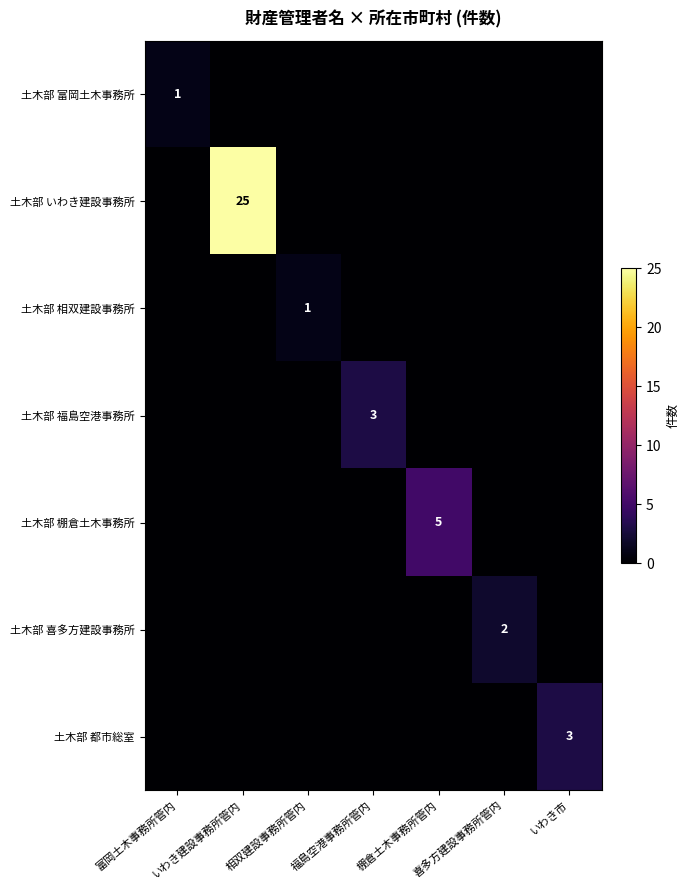

True or false: 土木部 相双建設事務所 has a value of 0 at 棚倉土木事務所管内.

True